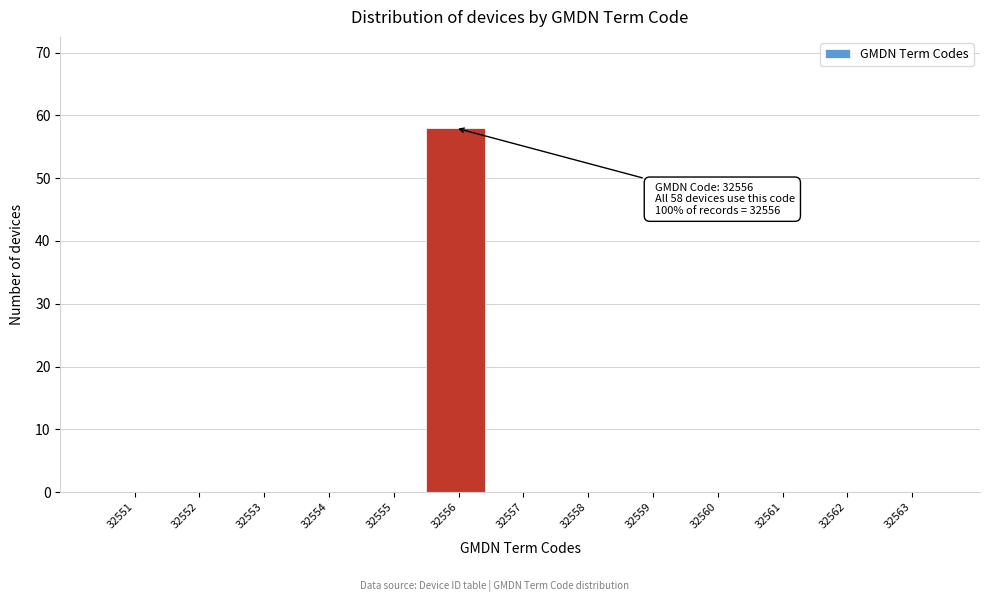

Over which range of the x-axis is the bar tallest?

32555.5 to 32556.5